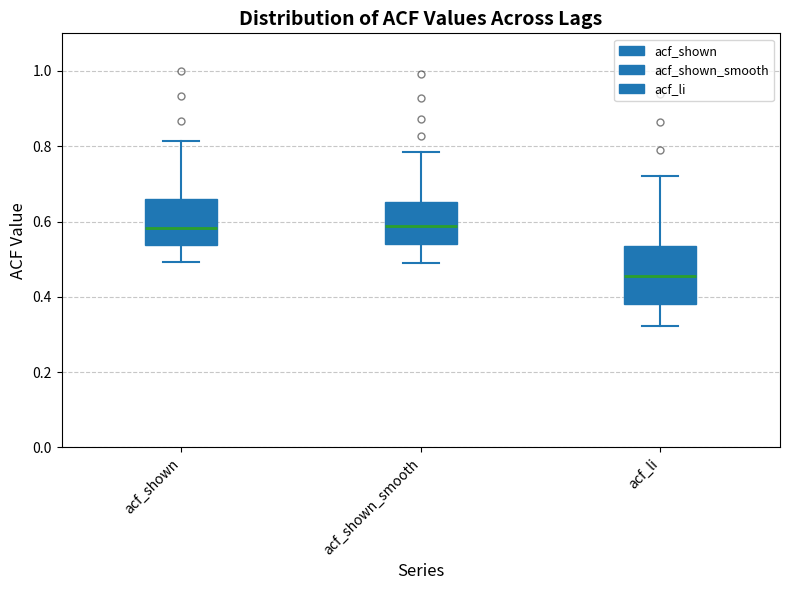

Reading left to right, read every box against the y-axis: the position of its median line, the range the box covers, and the ends of its whiskers. The values are not printed on the chart, so give them approximately, as read against the axis.

acf_shown: median 0.58, box 0.54 to 0.66, whiskers 0.50 to 0.82
acf_shown_smooth: median 0.58, box 0.54 to 0.66, whiskers 0.48 to 0.78
acf_li: median 0.46, box 0.38 to 0.54, whiskers 0.32 to 0.72